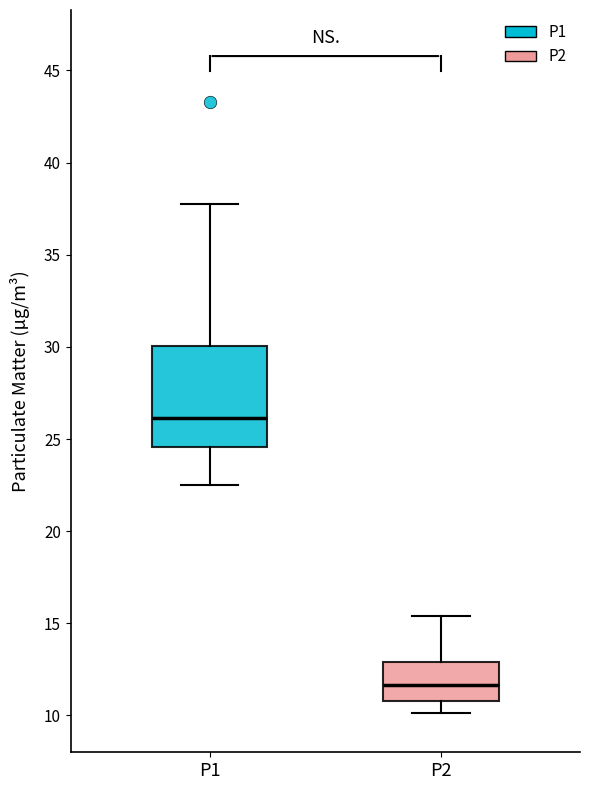

Reading left to right, transcribe this box plot: for each box, give where its median line is, the range the box spans, and where its two whiskers end, as read against the y-axis. The values are not printed on the chart, so give them approximately, as read against the axis.

P1: median 26.0, box 24.5 to 30.0, whiskers 22.5 to 38.0
P2: median 11.5, box 11.0 to 13.0, whiskers 10.0 to 15.5